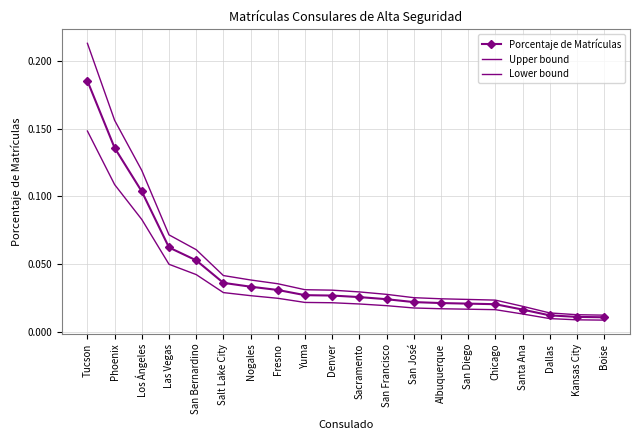

True or false: Porcentaje de Matrículas has a value of 0.1 at San Bernardino.

True